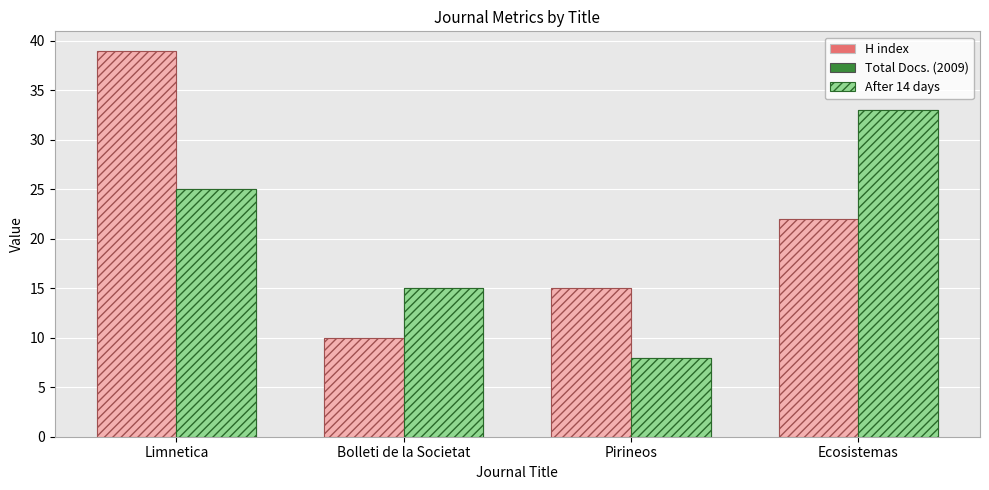

How many data points in H index are less than 22?

2